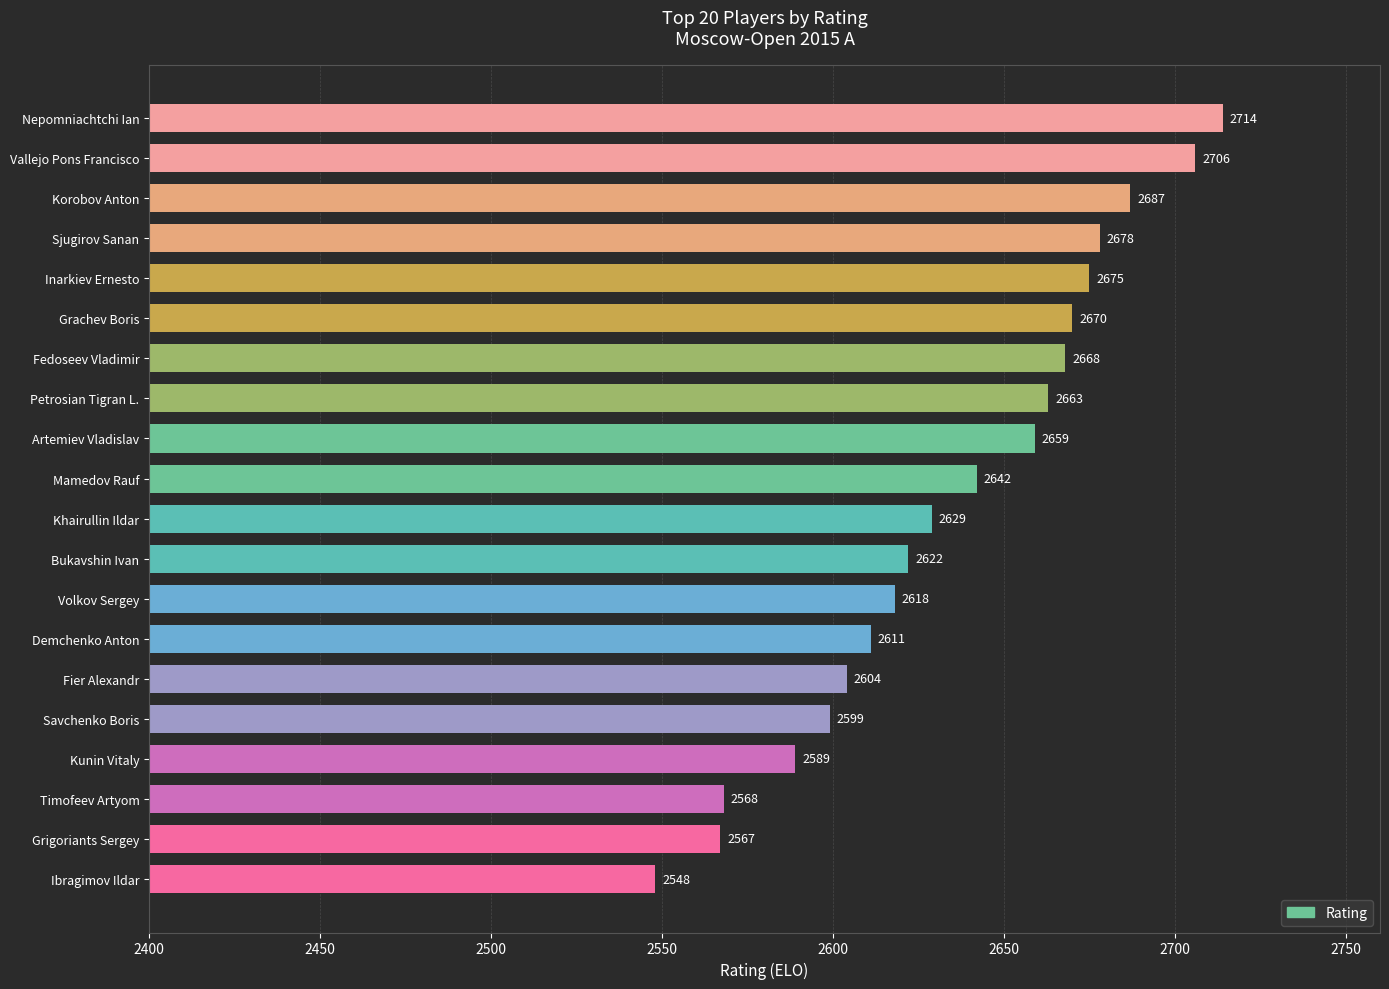

The value at Ibragimov Ildar is 2548. True or false?

True